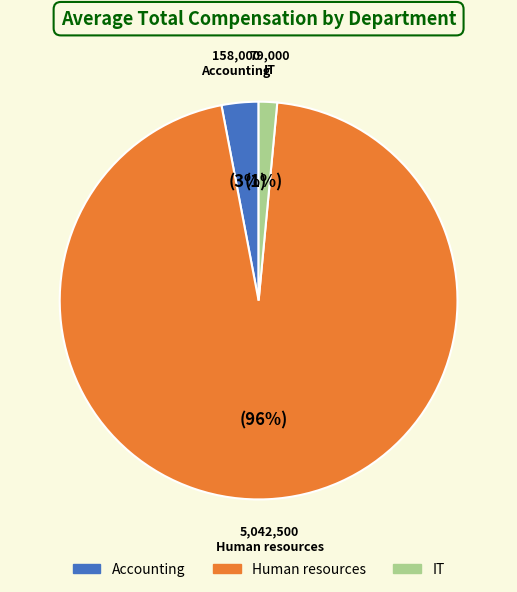

Rank the categories by value from highest to lowest.

Human resources, Accounting, IT